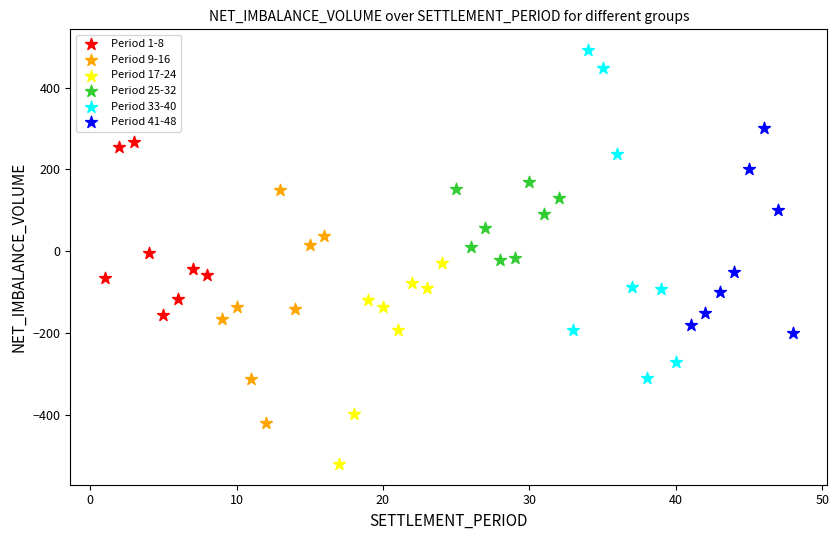

Which series contains the lowest Y value?

Period 17-24